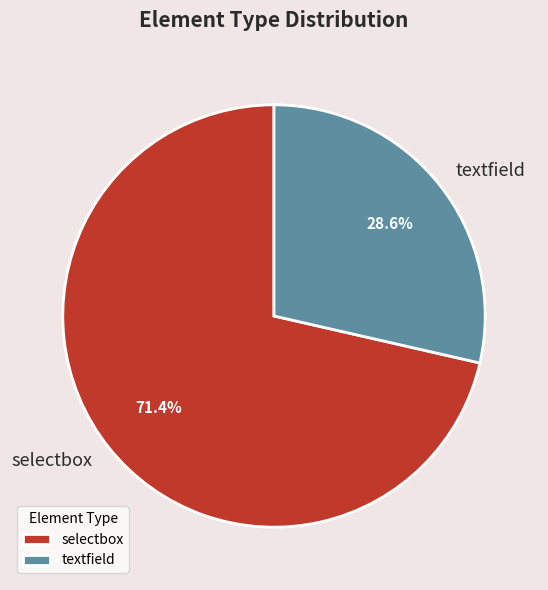

The textfield slice represents 29% of the pie. True or false?

True